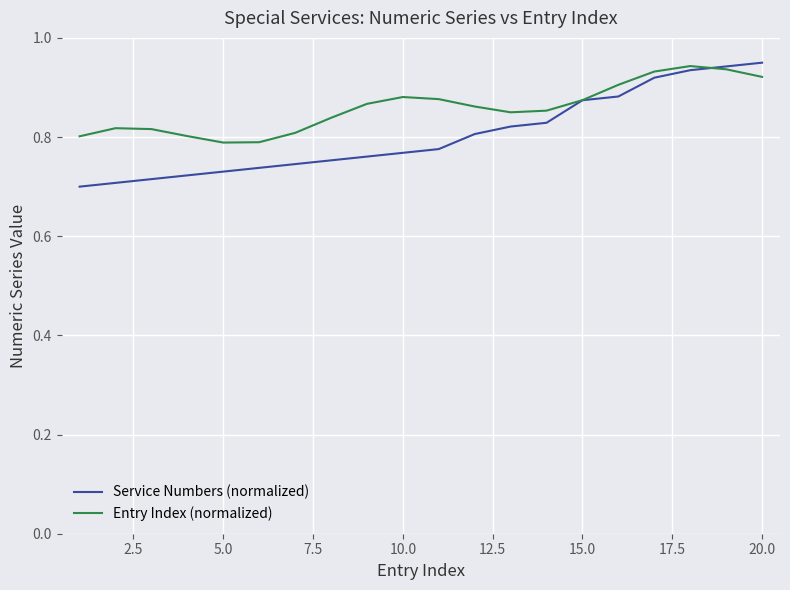

Which series has the largest total across all categories?

Entry Index (normalized)